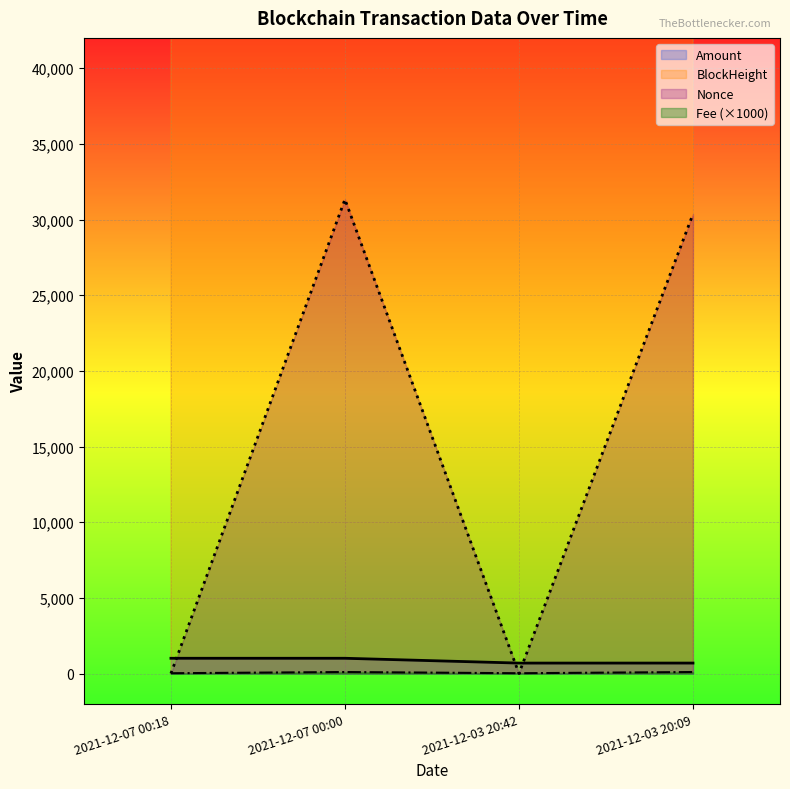

How many lines are shown in the chart?

4